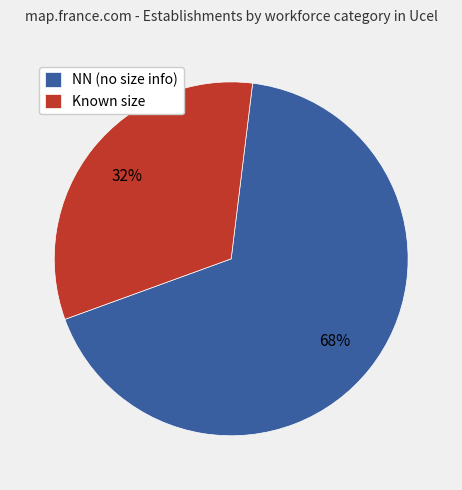

True or false: Known size accounts for 45% of the total.

False